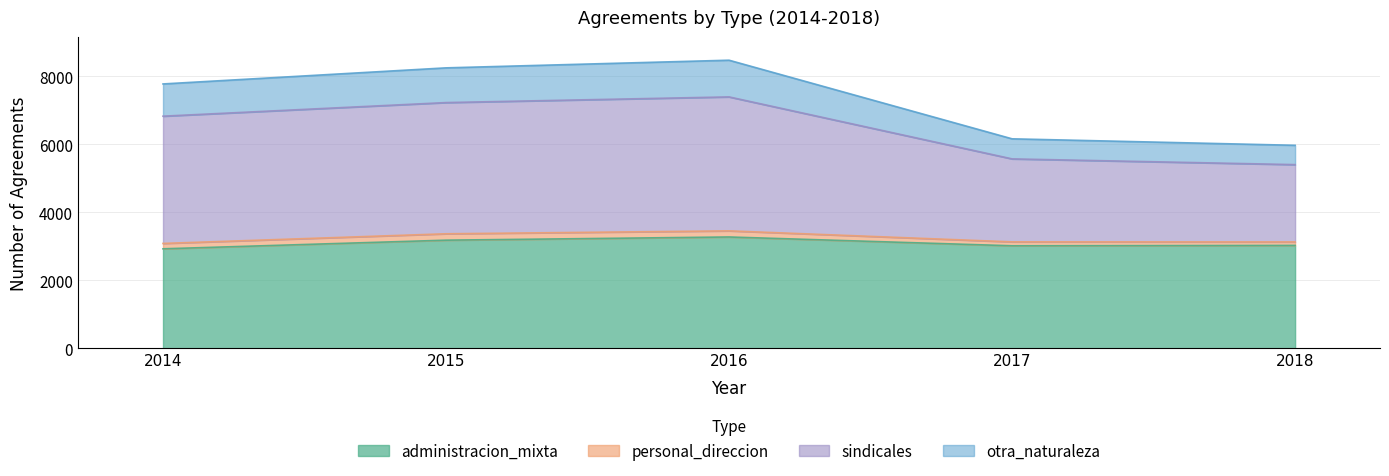

How many interior local peaks does the sindicales series have?

1